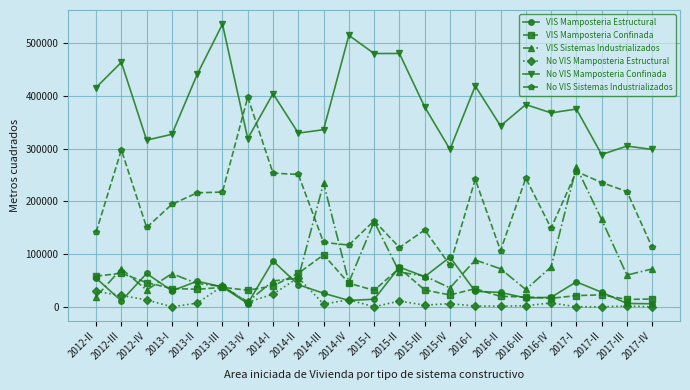

What is the difference between the maximum and minimum values in the VIS Sistemas Industrializados series?

255313